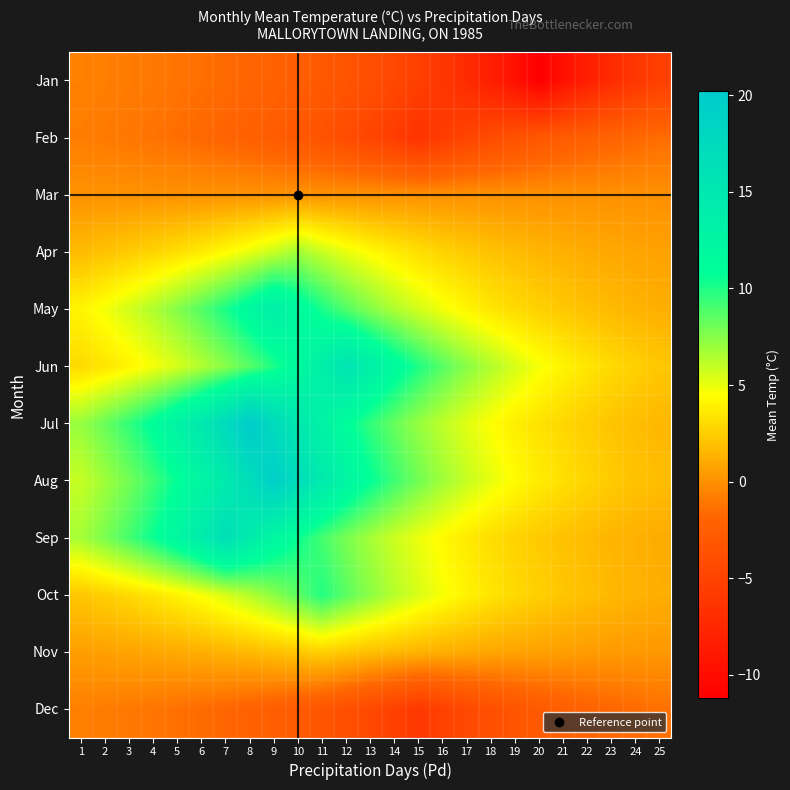

What is the minimum value shown in the chart?

-11.2